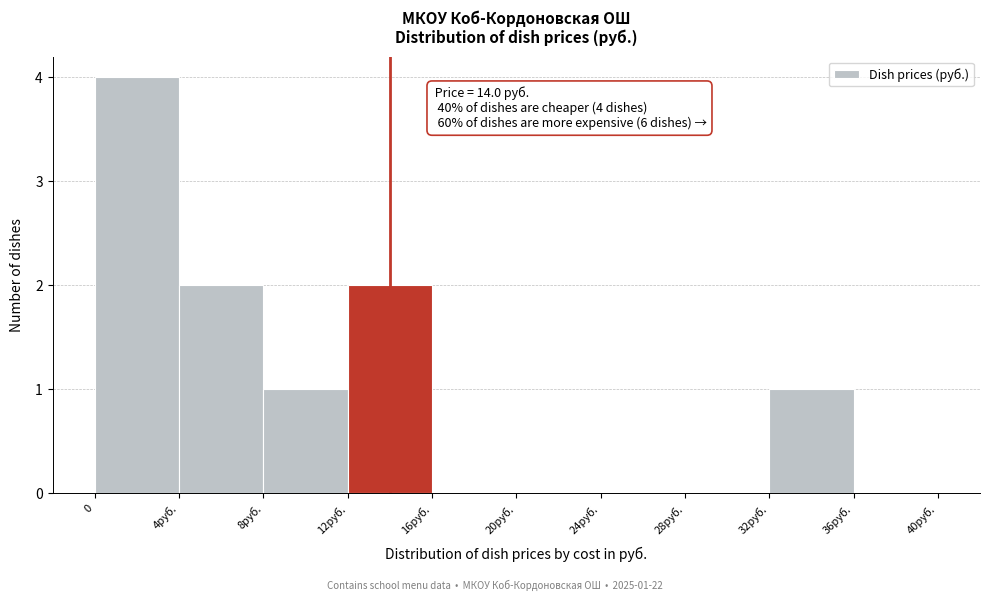

Reading left to right, what are all the values shown in this chart?

0=4	4руб.=2	8руб.=1	12руб.=2	16руб.=0	20руб.=0	24руб.=0	28руб.=0	32руб.=1	36руб.=0